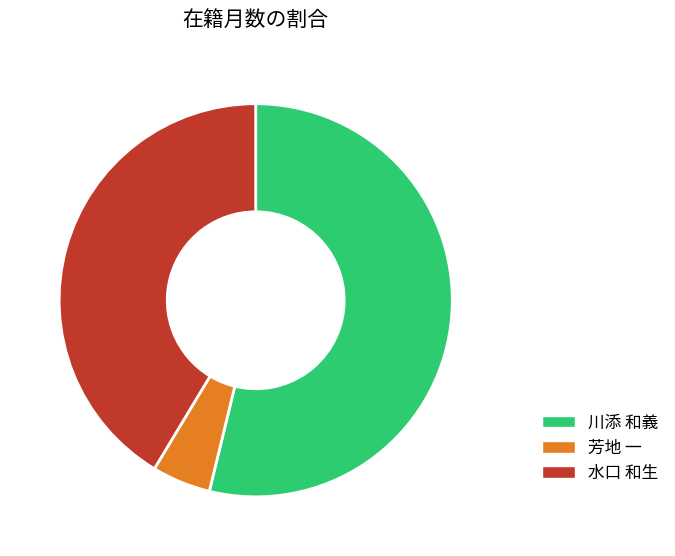

Rank the categories by value from lowest to highest.

芳地 一, 水口 和生, 川添 和義